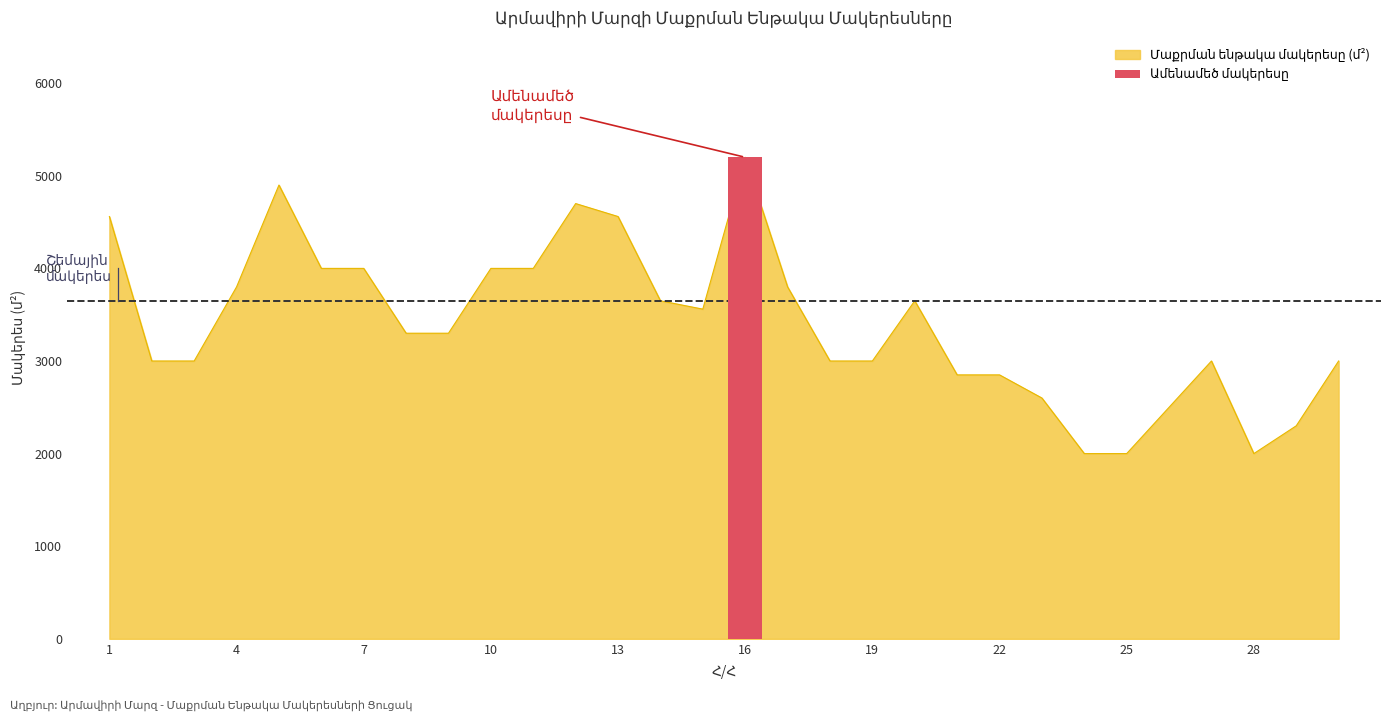

Which has a higher value, 8 or 10?

10